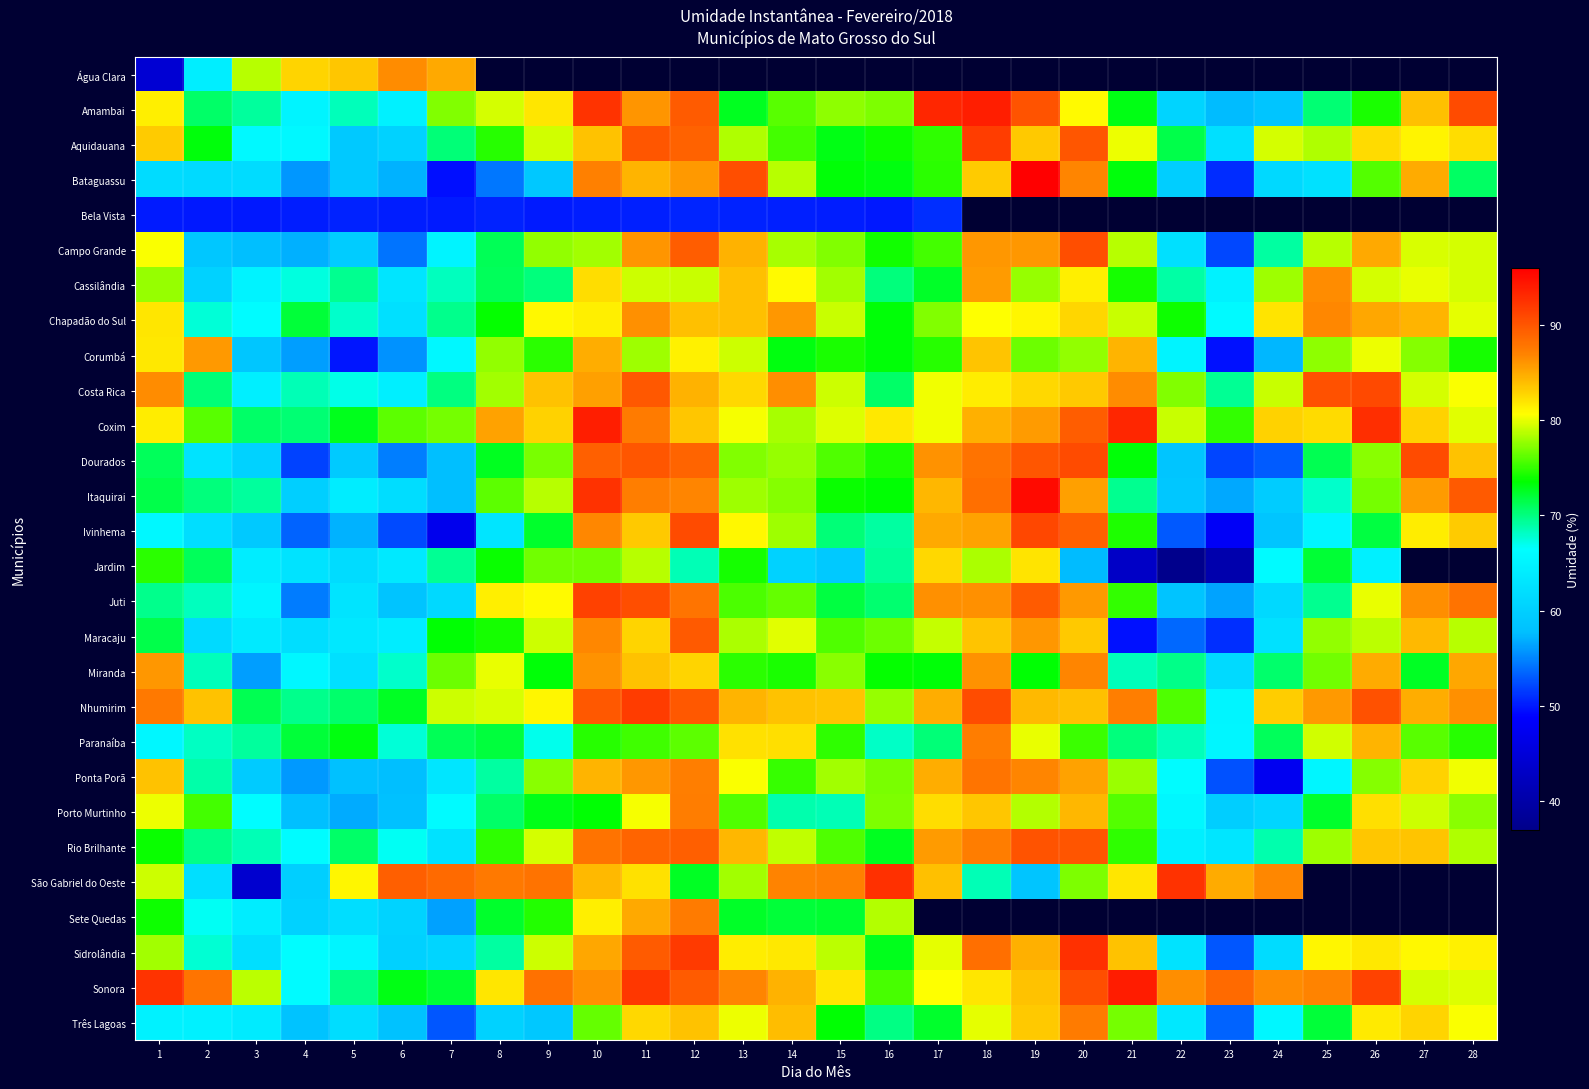

What is the difference between the second highest and minimum values in the Sidrolândia series?

39.0